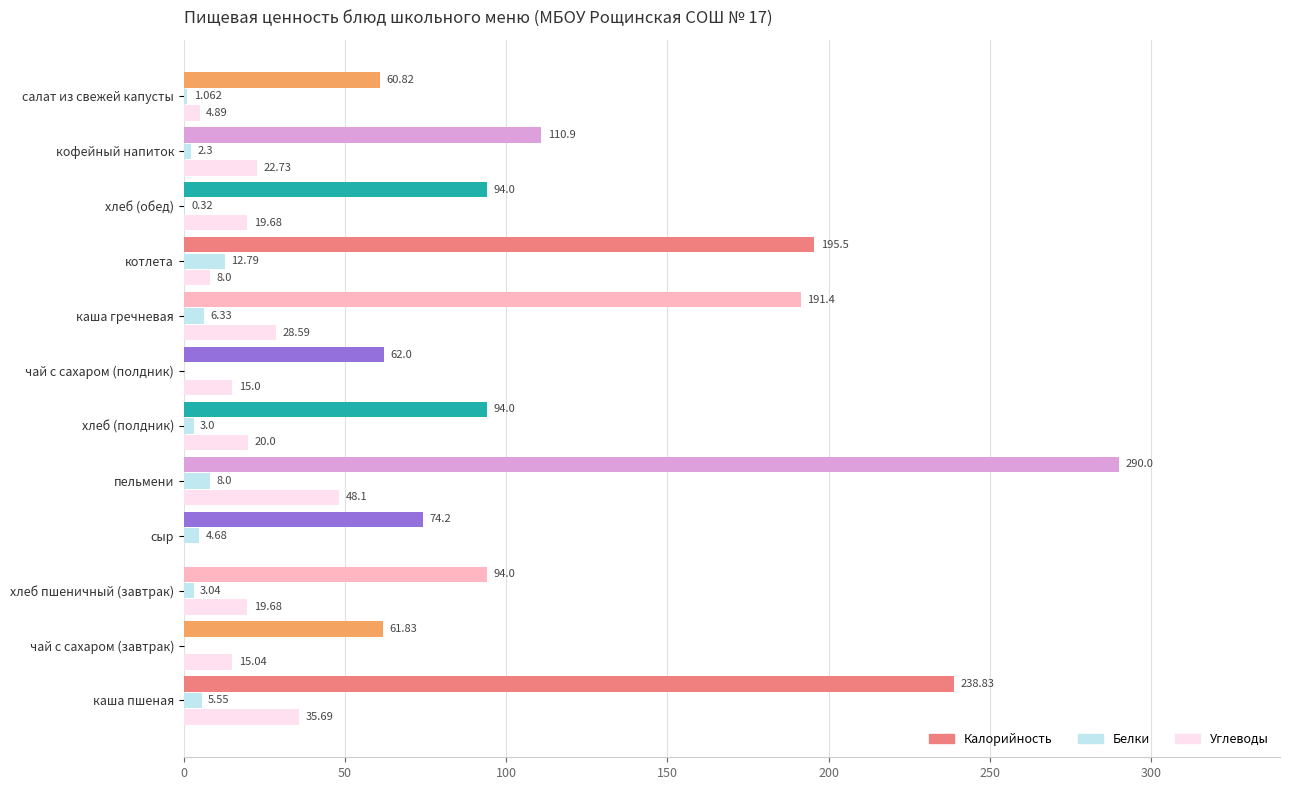

What is the greatest value displayed?

290.0